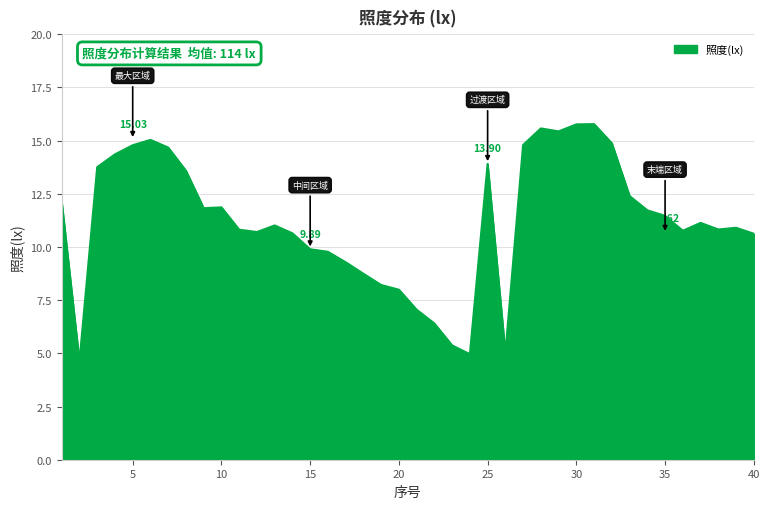

Does the chart display data point markers on the line(s)?

No